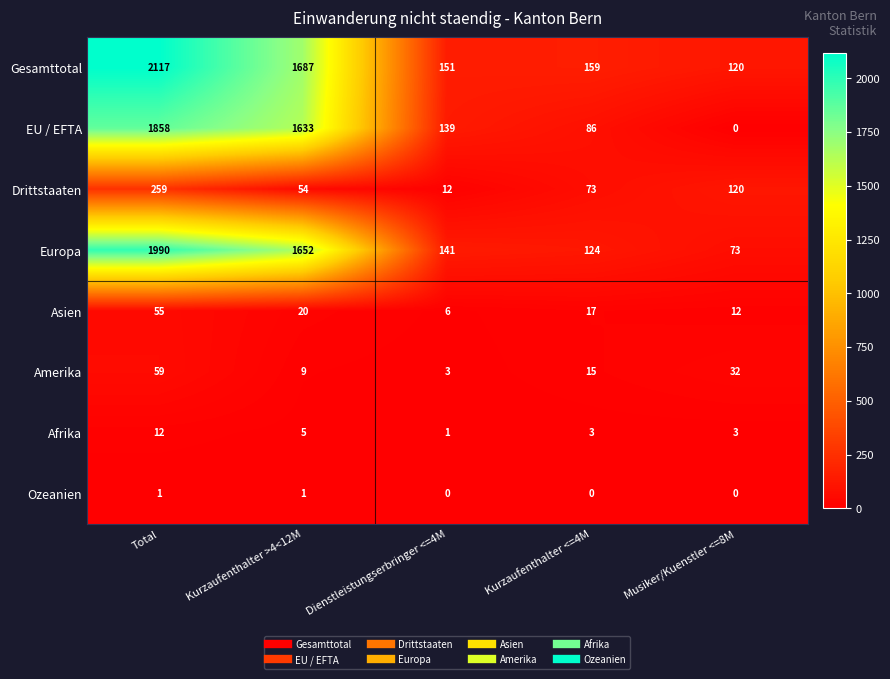

At which category is the sum across all series the highest?

Total